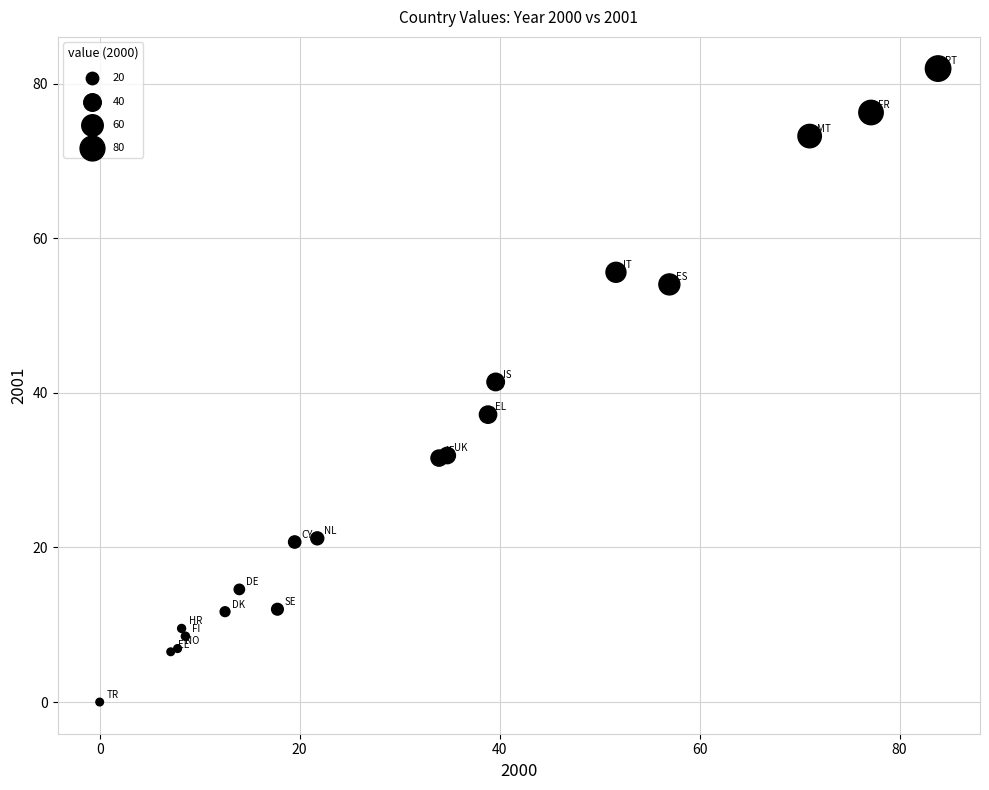

What Y value in the scatter plot is closest to 40?

41.4